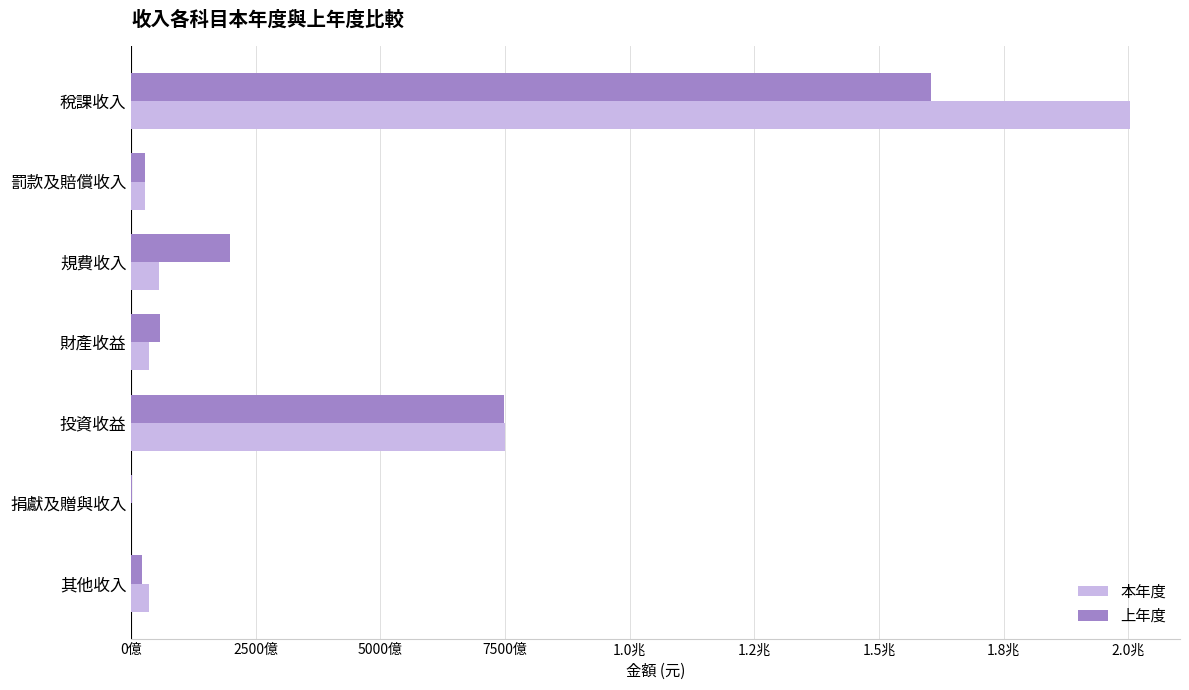

Rank the series by their average value, from lowest to highest.

上年度, 本年度